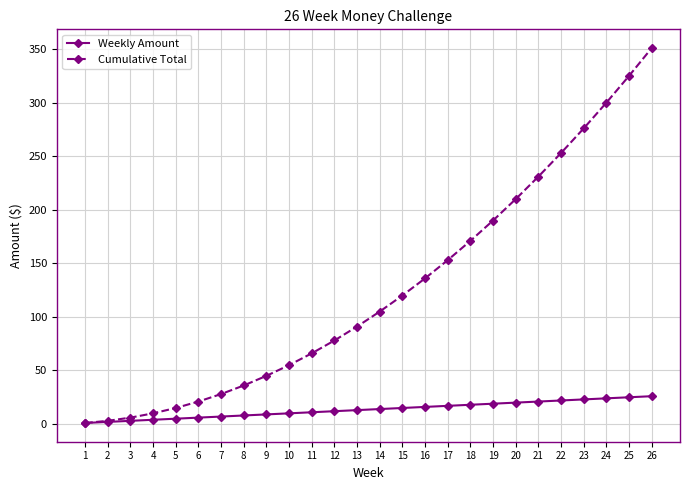

At how many categories does at least one series exceed 296?

3